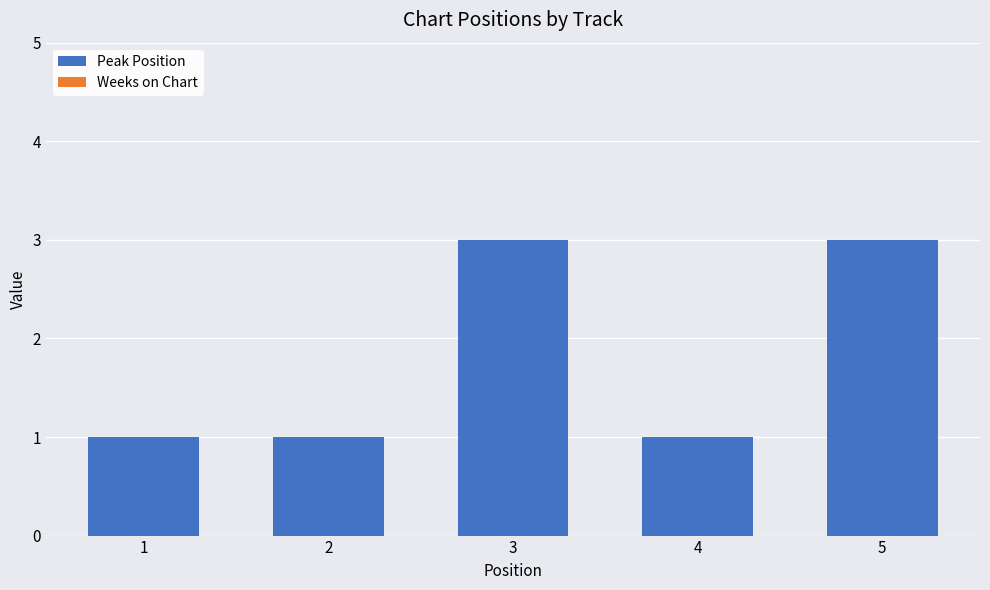

Between 5 and 1, which is larger?

5